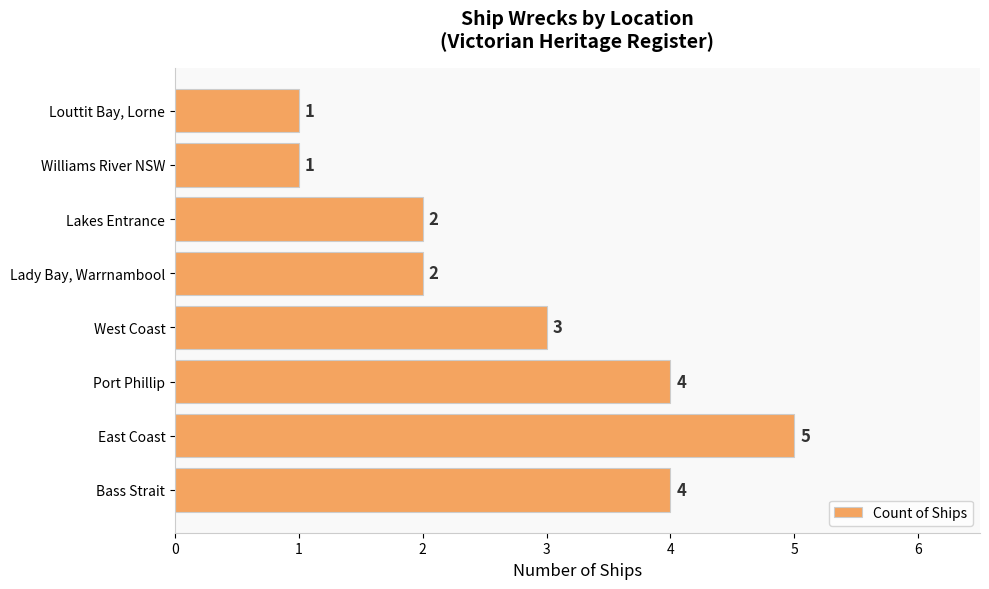

Between East Coast and West Coast, which is larger?

East Coast